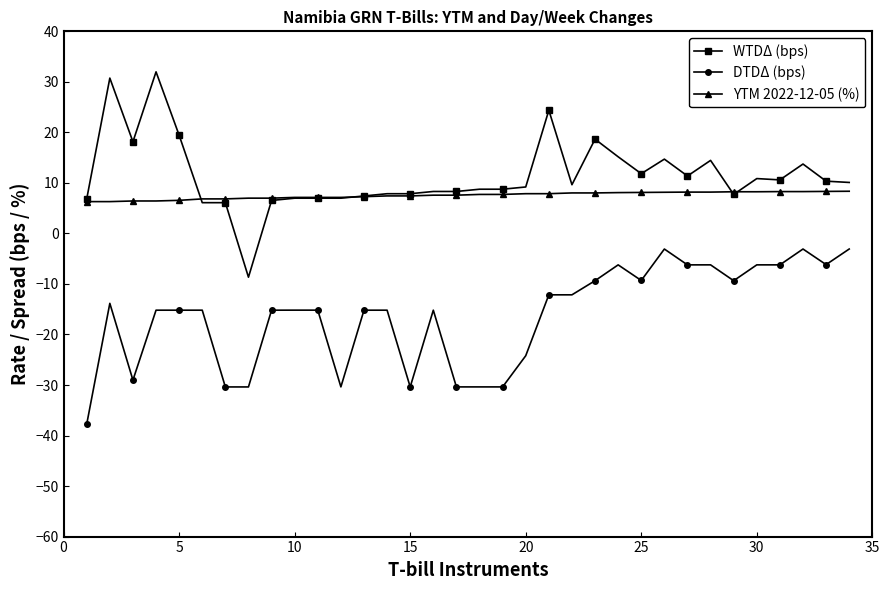

True or false: DTDΔ (bps) and YTM 2022-12-05 (%) intersect in this chart.

False